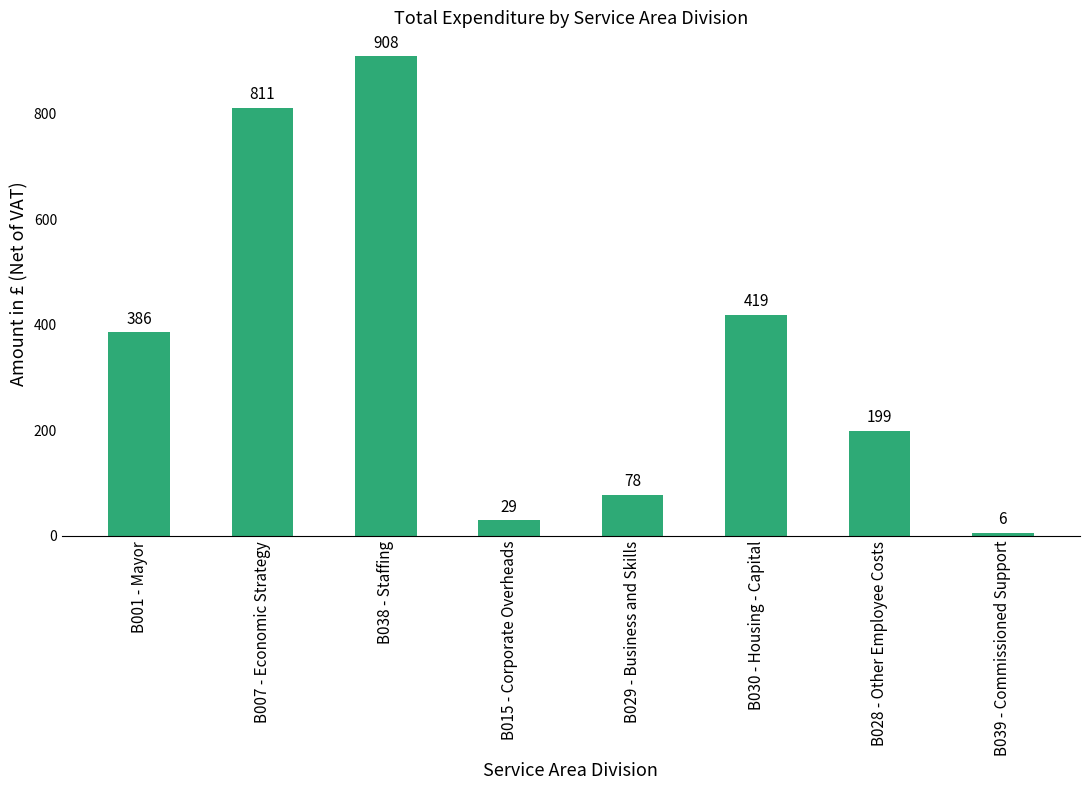

What is the greatest value displayed?

908.5